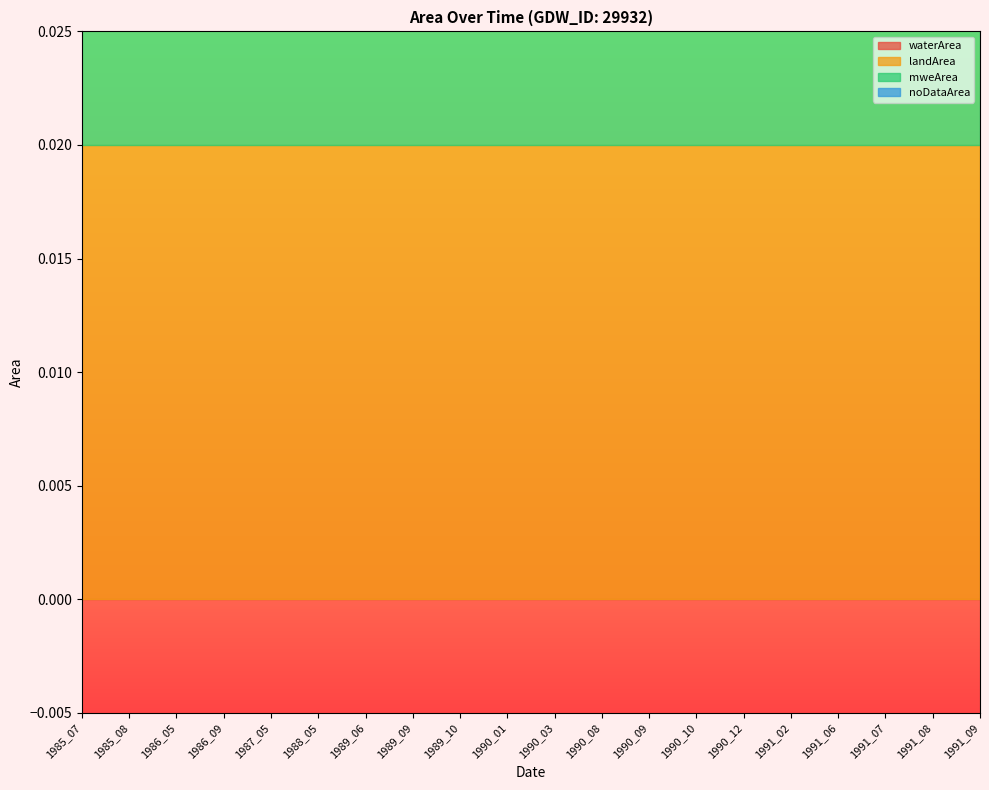

Which series has the largest range (max minus min)?

waterArea